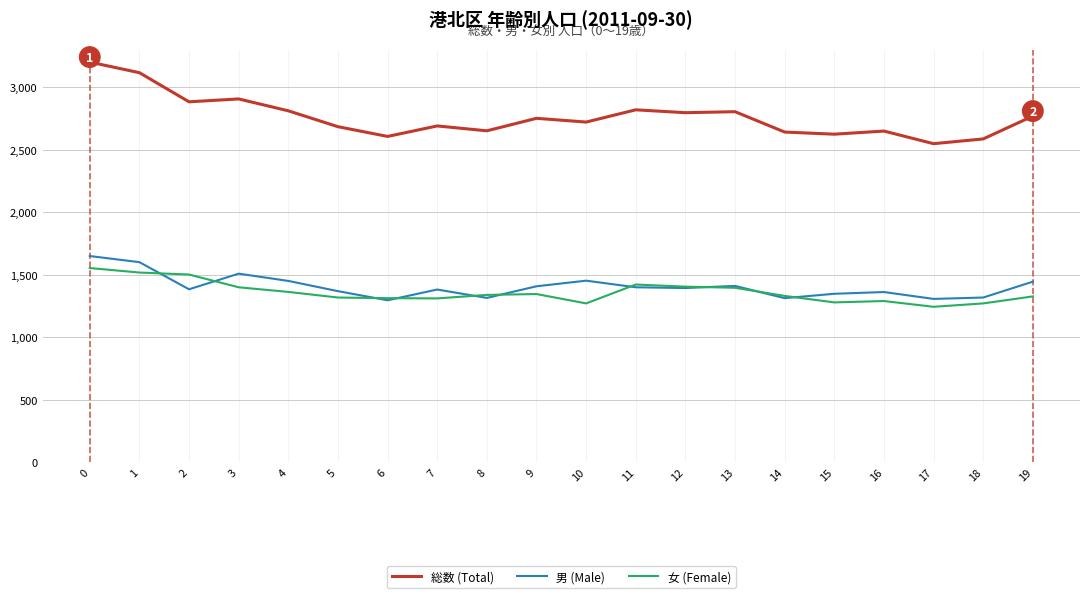

What is the spread (max minus min) of values at 3?

1507